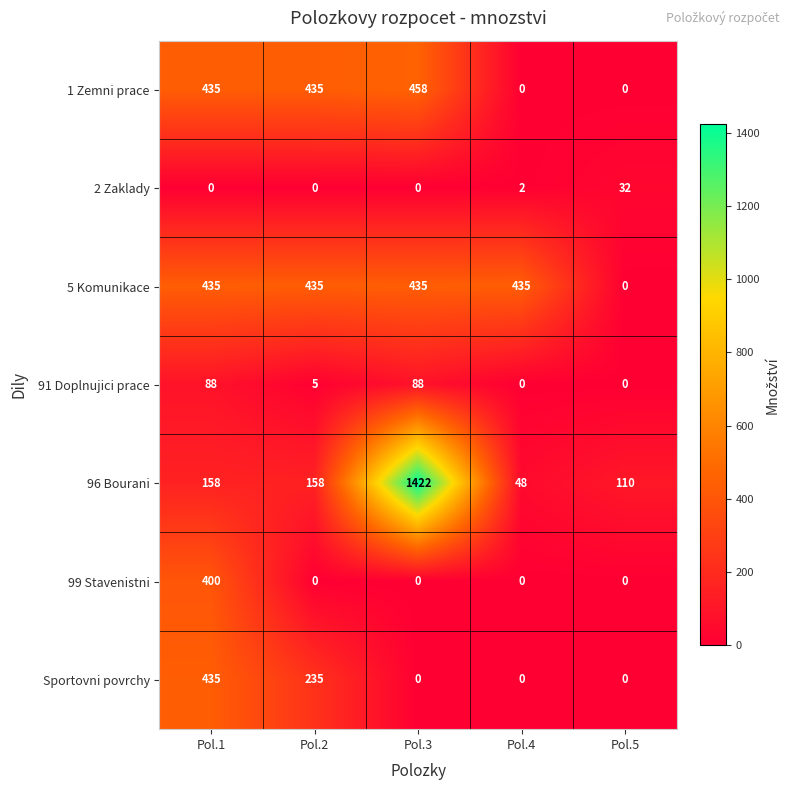

Read the 91 Doplnujici prace value at Pol.3, to the nearest 5.

90